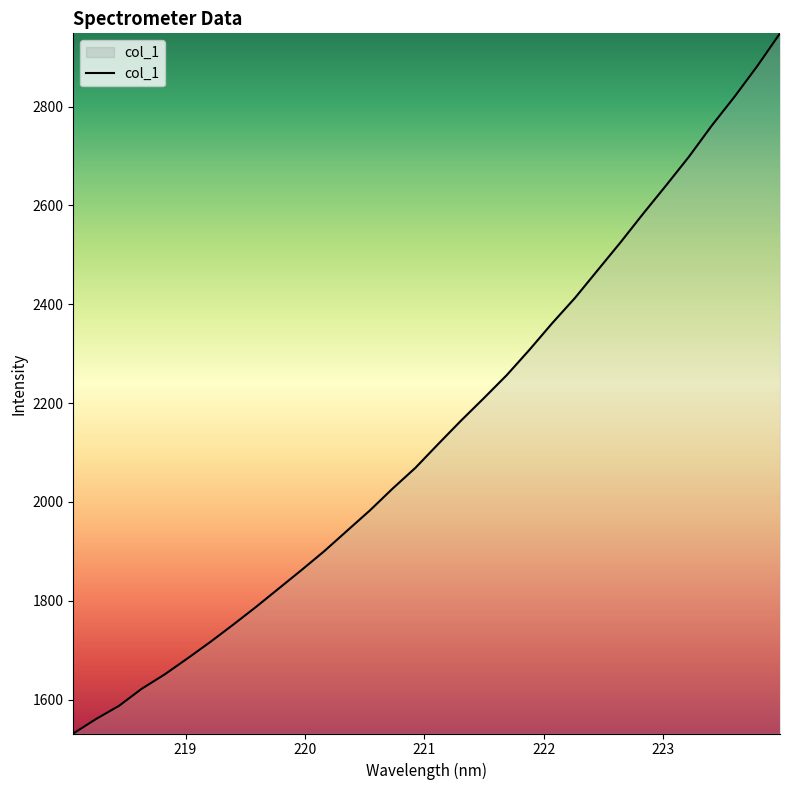

What is the average value?

2145.4